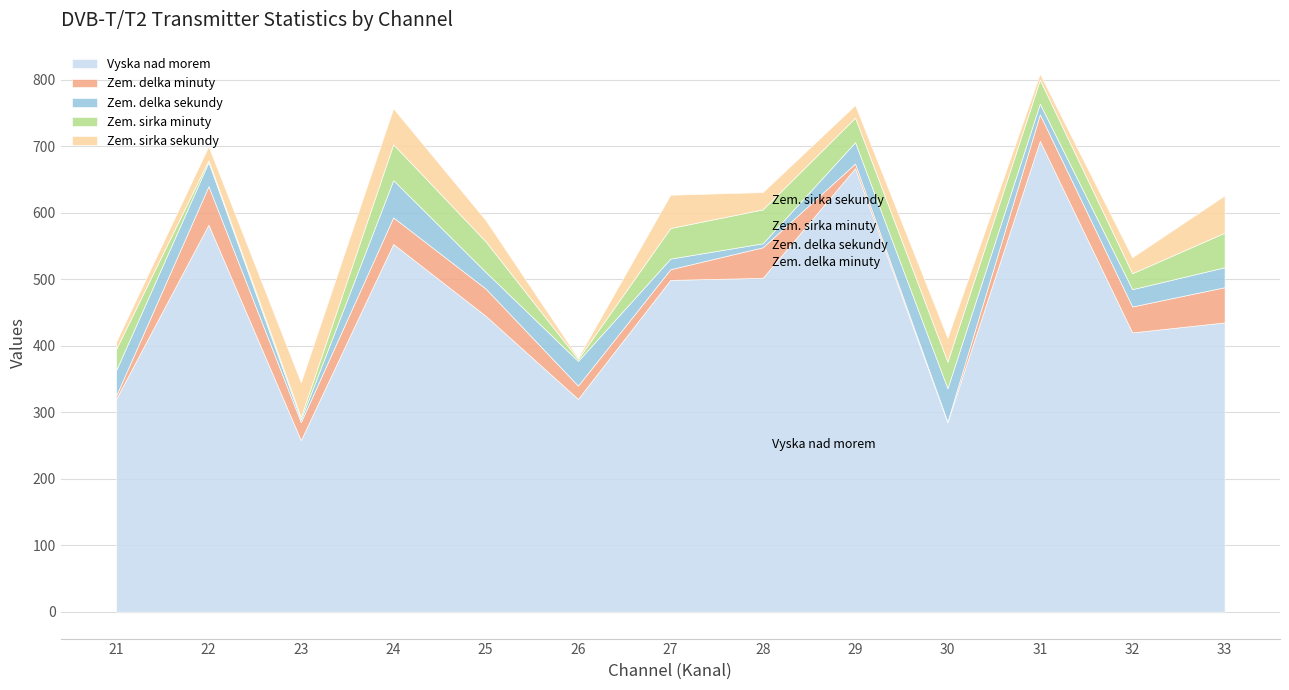

Which series has the largest range (max minus min)?

Vyska nad morem